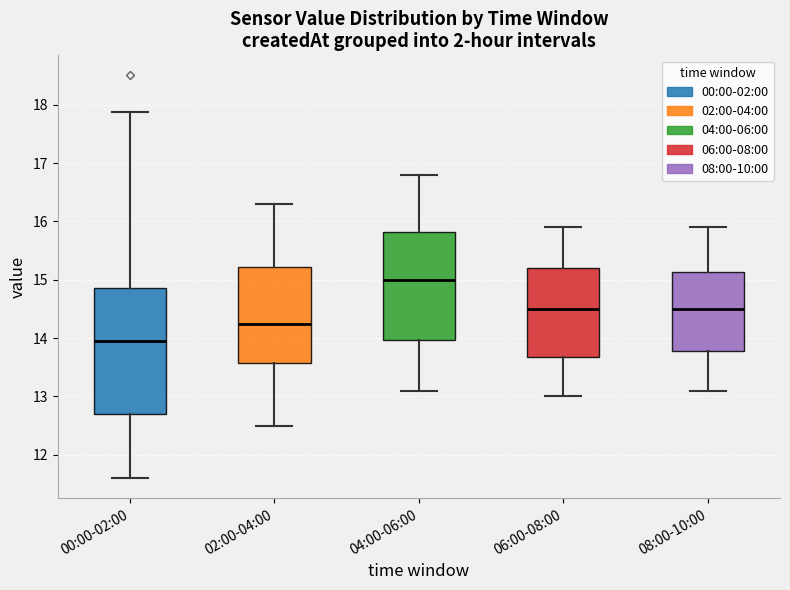

Which box has the highest median line?

04:00-06:00